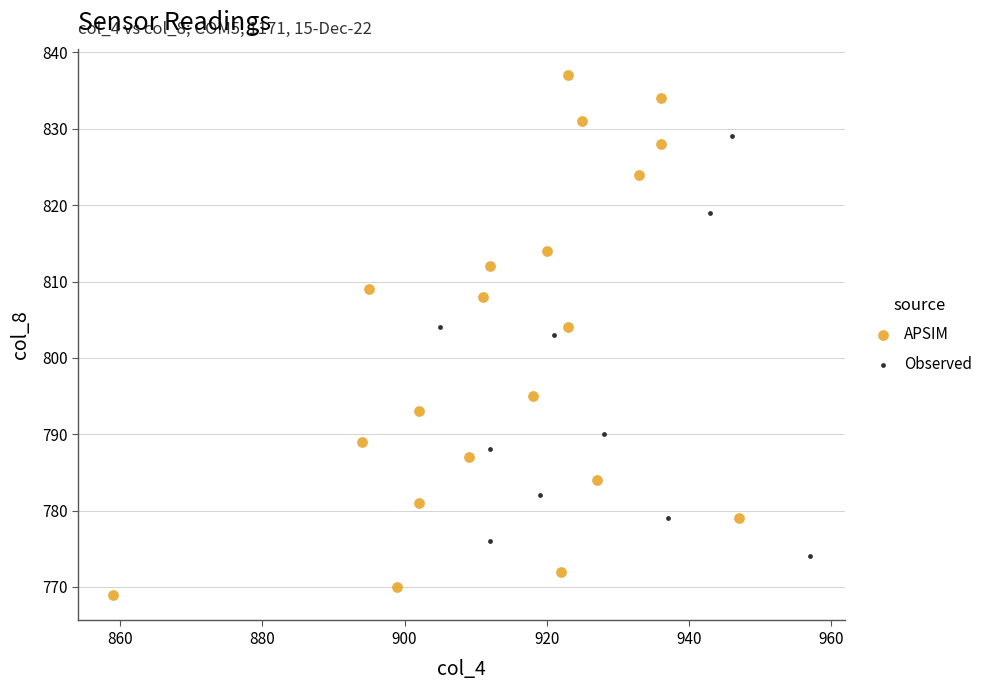

Which series reaches the minimum Y coordinate?

APSIM